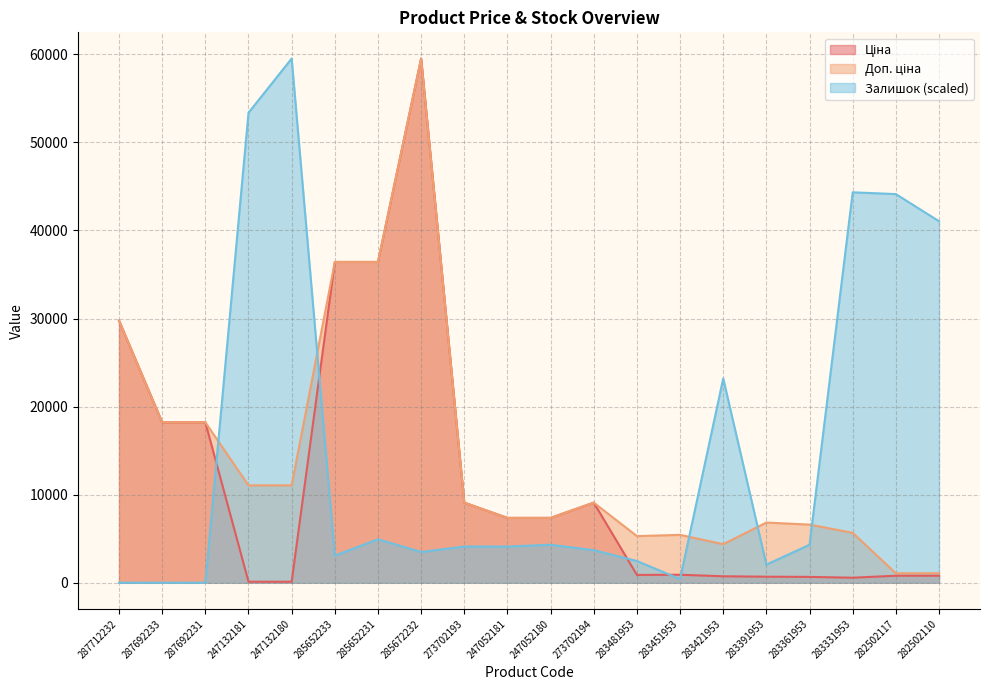

Reading left to right, transcribe all the data shown in this chart.

Ціна: 287712232=29761.5	287692233=18212.0	287692231=18212.0	247132181=110.5	247132180=110.5	285652233=36424.0	285652231=36424.0	285672232=59523.0	273702193=9092.0	247052181=7360.2	247052180=7360.2	273702194=9092.0	283481953=882.1	283451953=905.5	283421953=728.8	283391953=683.2	283361953=659.8	283331953=566.2	282502117=793.0	282502110=793.0
Доп. ціна: 287712232=29761.5	287692233=18212.0	287692231=18212.0	247132181=11055.0	247132180=11055.0	285652233=36424.0	285652231=36424.0	285672232=59523.0	273702193=9092.0	247052181=7360.2	247052180=7360.2	273702194=9092.0	283481953=5292.4	283451953=5432.8	283421953=4372.9	283391953=6831.9	283361953=6597.9	283331953=5662.1	282502117=1074.6	282502110=1074.6
Залишок: 287712232=0.0	287692233=0.0	287692231=0.0	247132181=53365.4	247132180=59523.0	285652233=3078.8	285652231=4926.0	285672232=3489.3	273702193=4105.0	247052181=4105.0	247052180=4310.3	273702194=3694.5	283481953=2463.0	283451953=410.5	283421953=23193.4	283391953=2052.5	283361953=4310.3	283331953=44334.4	282502117=44129.1	282502110=41050.3